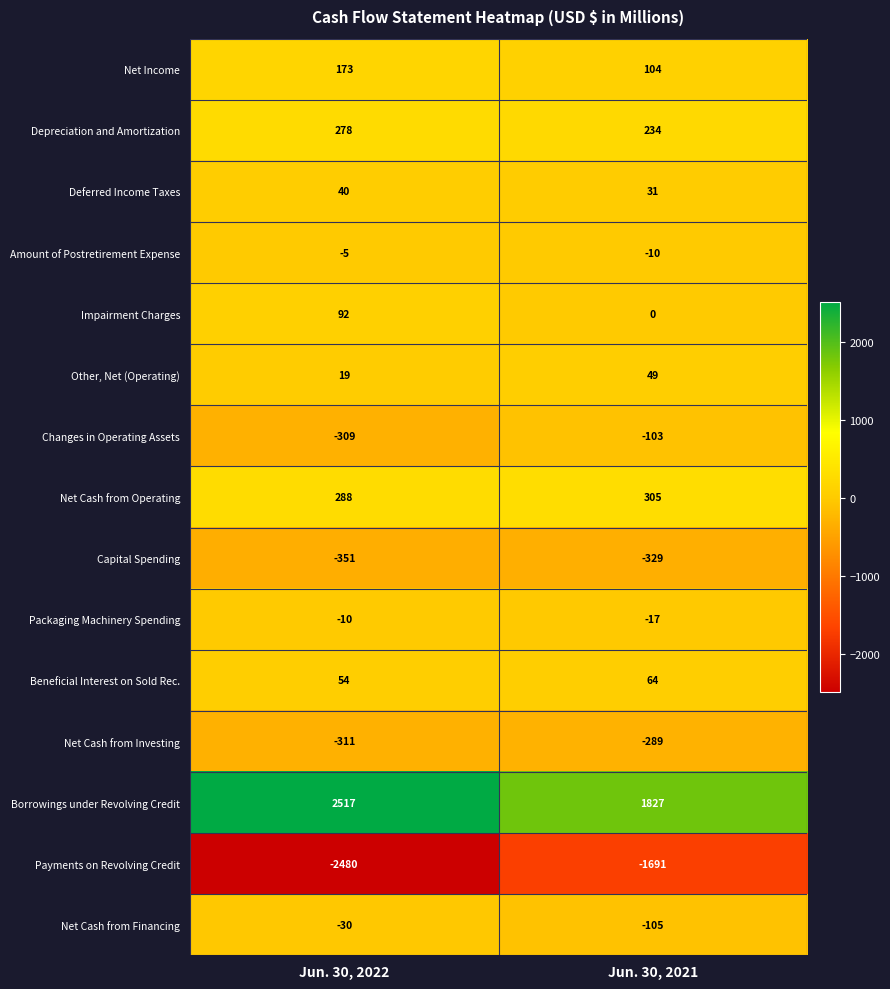

Reading left to right, extract all data points from this chart.

Net Income: 173	104
Depreciation and Amortization: 278	234
Deferred Income Taxes: 40	31
Amount of Postretirement Expense: -5	-10
Impairment Charges: 92	0
Other, Net (Operating): 19	49
Changes in Operating Assets: -309	-103
Net Cash from Operating: 288	305
Capital Spending: -351	-329
Packaging Machinery Spending: -10	-17
Beneficial Interest on Sold Rec.: 54	64
Net Cash from Investing: -311	-289
Borrowings under Revolving Credit: 2517	1827
Payments on Revolving Credit: -2480	-1691
Net Cash from Financing: -30	-105